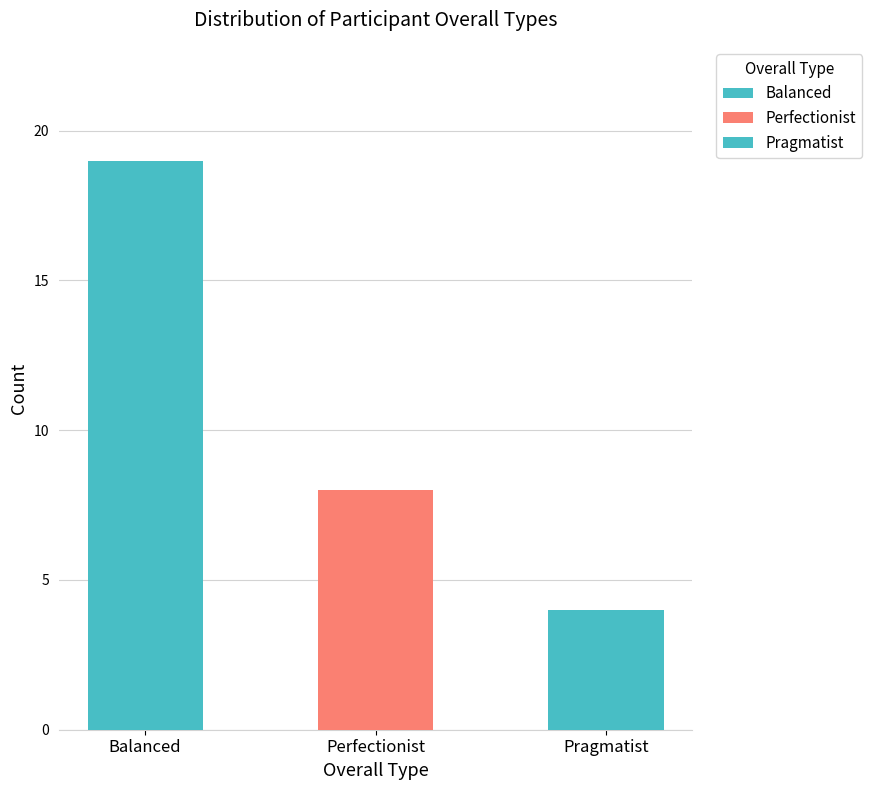

Are the bars horizontal?

No